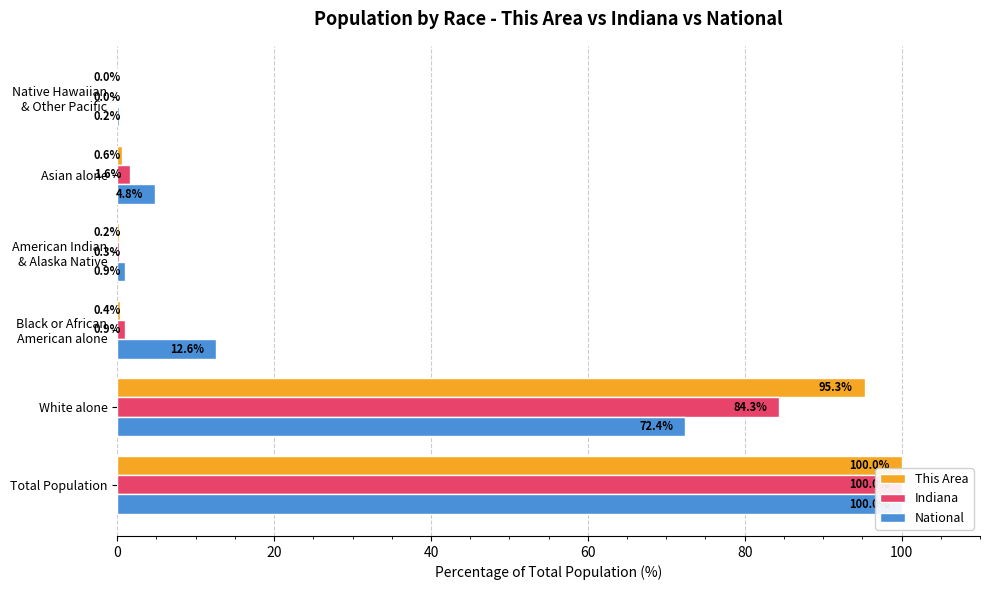

Rank the series by their maximum value, from highest to lowest.

This Area, Indiana, National